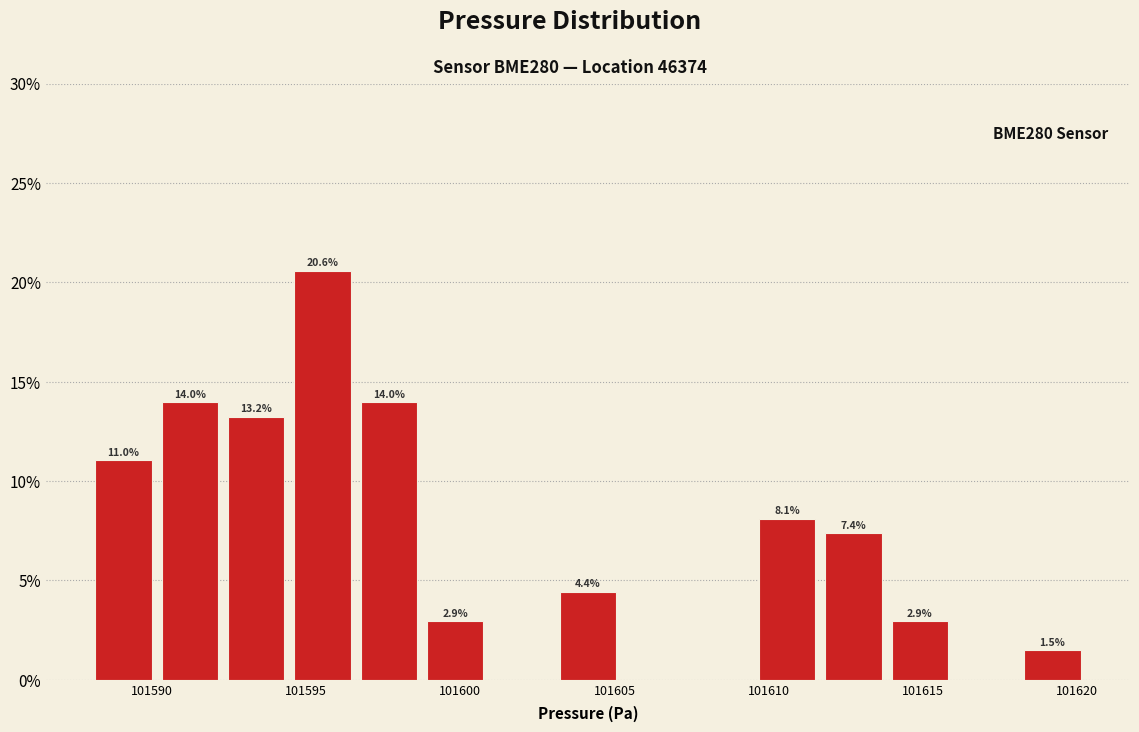

Over which range of the x-axis is the bar tallest?

101594.5 to 101596.5